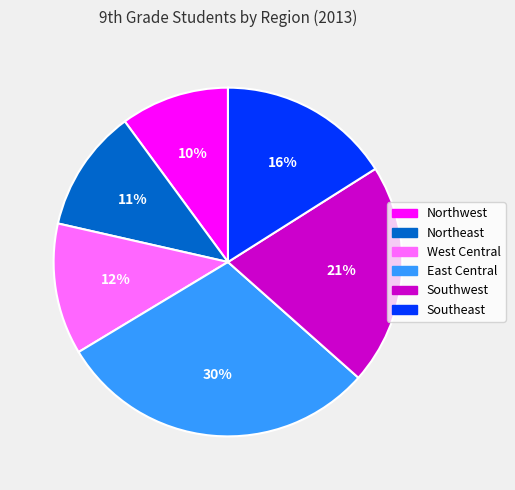

Is there a majority slice in this chart?

No